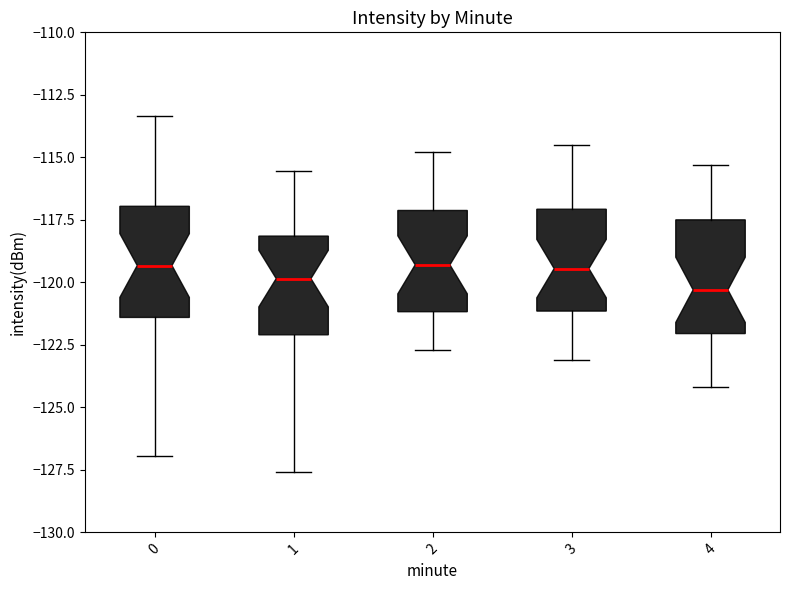

Where does the median line of the box at x = 1 sit on the y-axis? The values are not printed on the chart, so give them approximately, as read against the axis.

-120.0